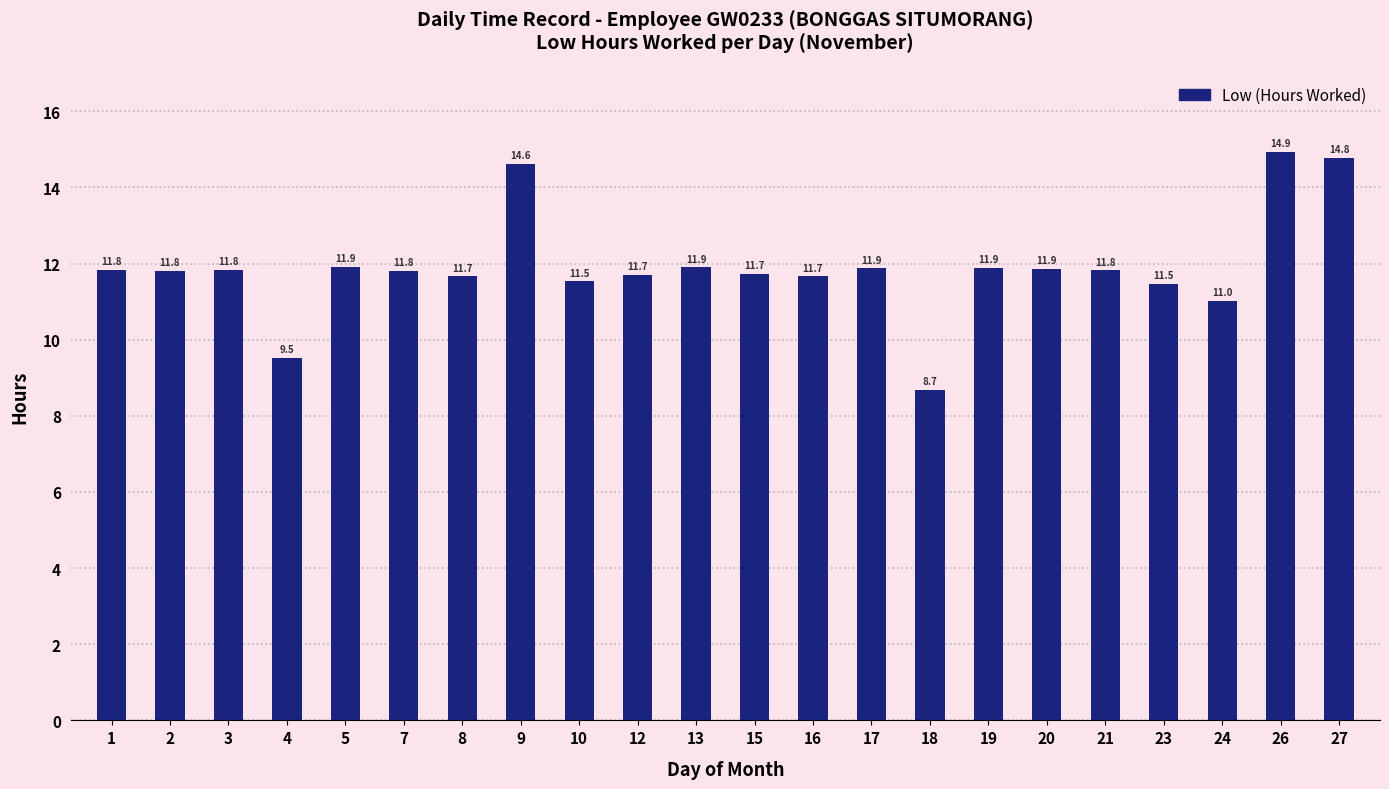

What is the value of the 13th bar from the left?

11.7